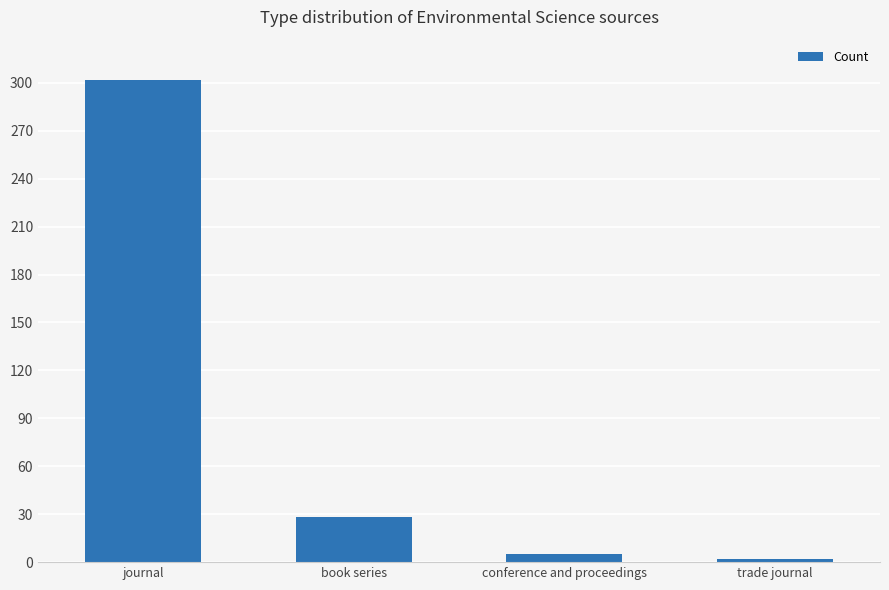

The value at journal is 302. True or false?

True